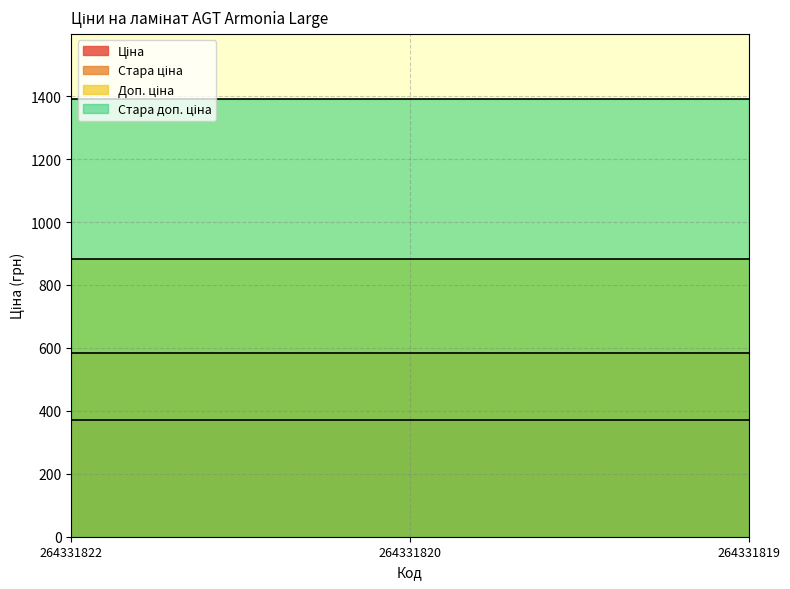

What is the maximum value shown in the chart?

1389.5